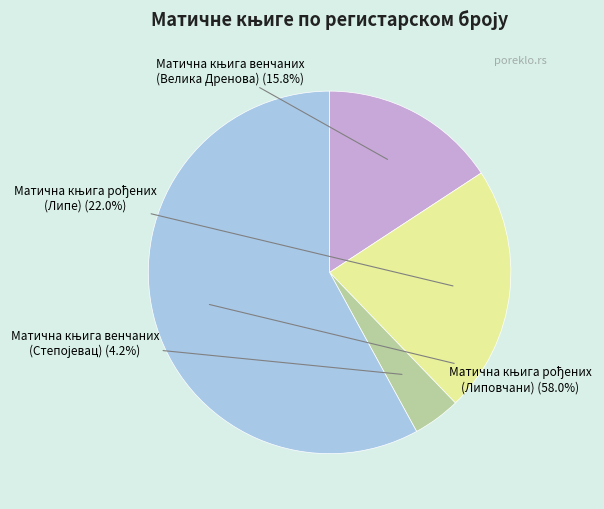

Does any single category account for the majority?

Yes